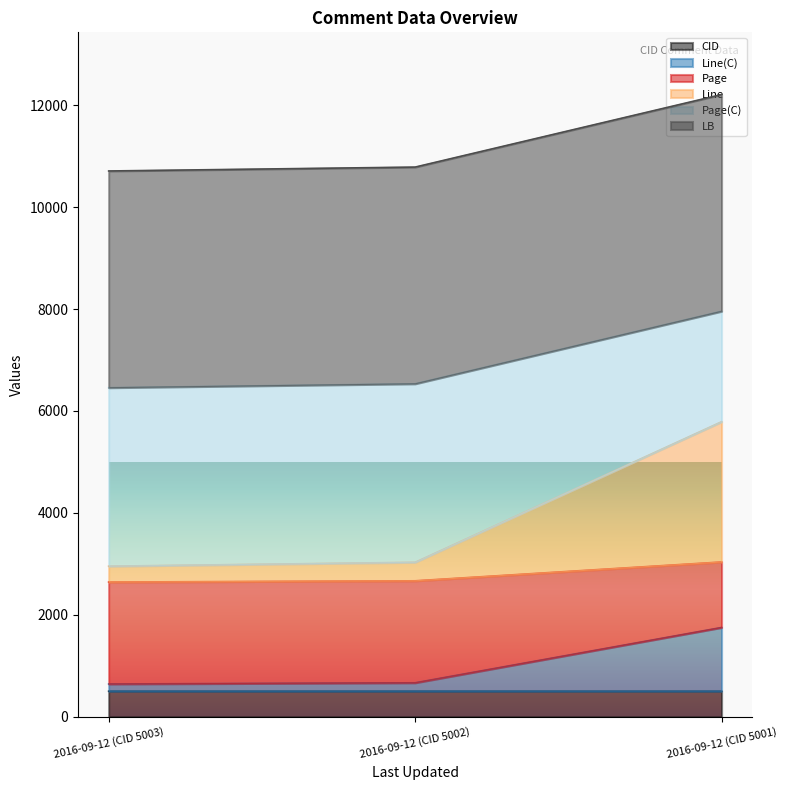

At which category is the sum across all series the highest?

2016-09-12 (CID 5001)